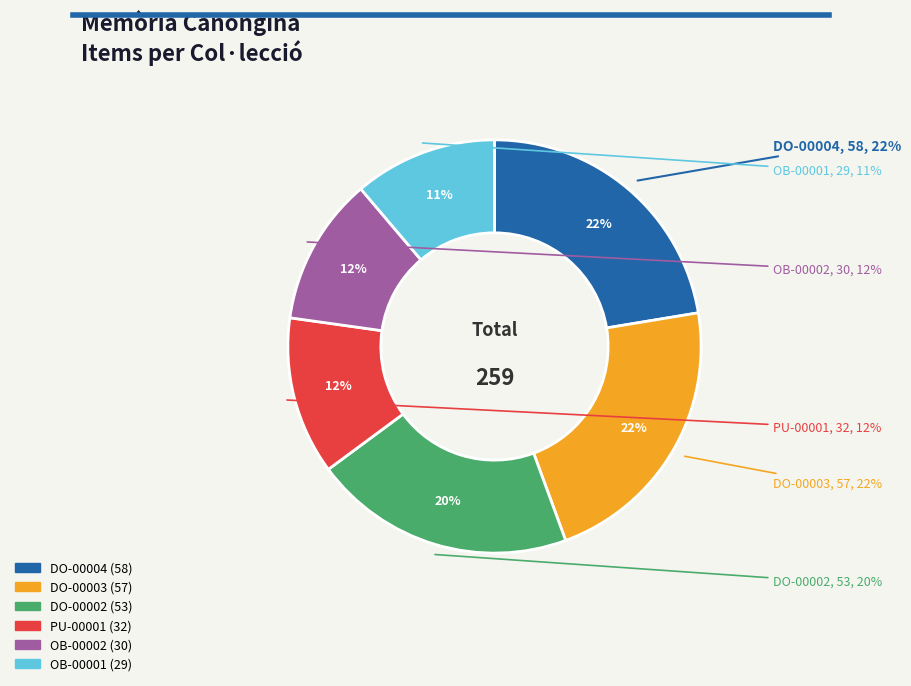

To the nearest percent, what percentage of the pie is OB-00002 (Insígnia Nadal)?

12%